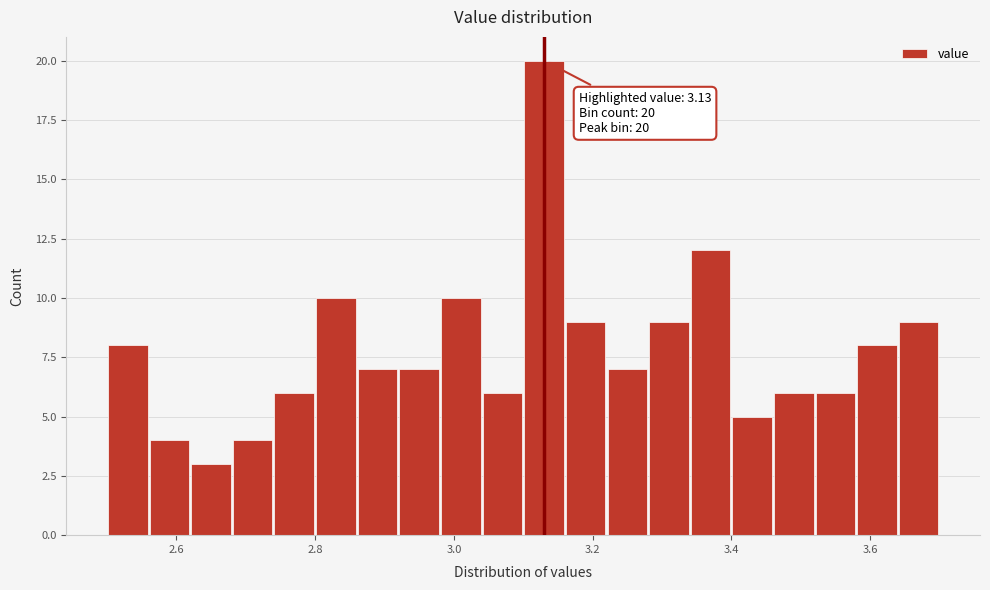

Read against the x-axis, roughly where is the centre of the tallest bar?

3.14